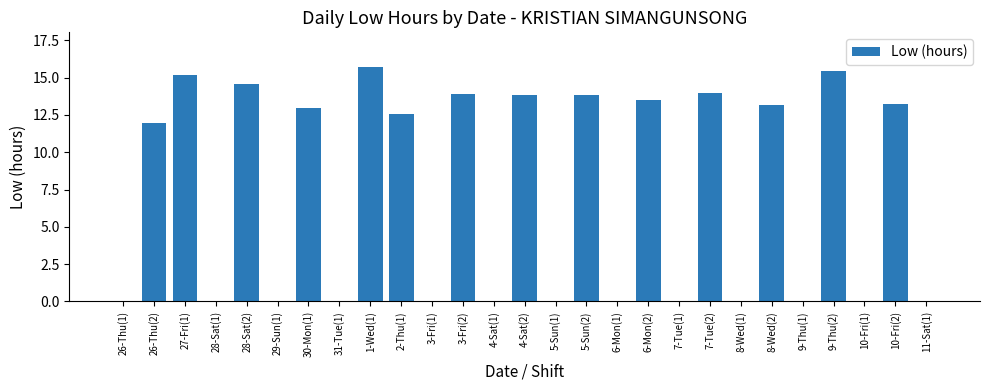

Count the number of categories in the chart.

27